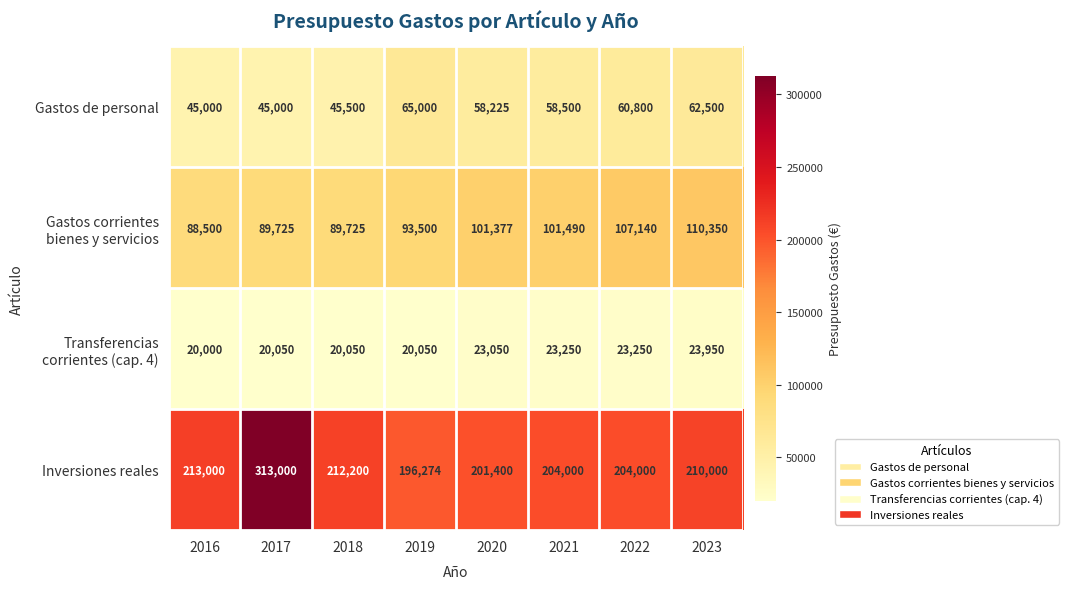

Between 2016 and 2019, which series saw the biggest shift?

Gastos de personal